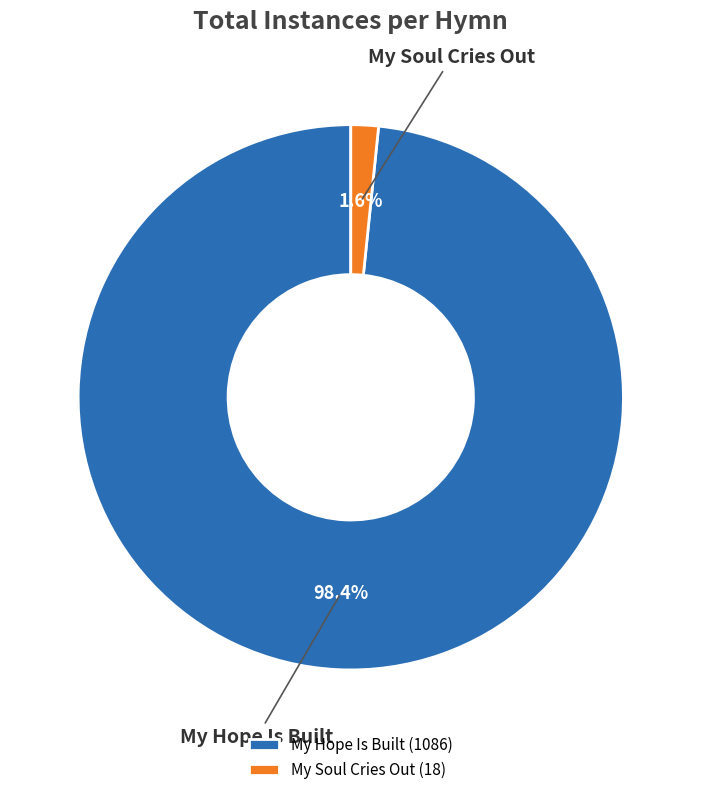

Between My Soul Cries Out and My Hope Is Built, which is larger?

My Hope Is Built